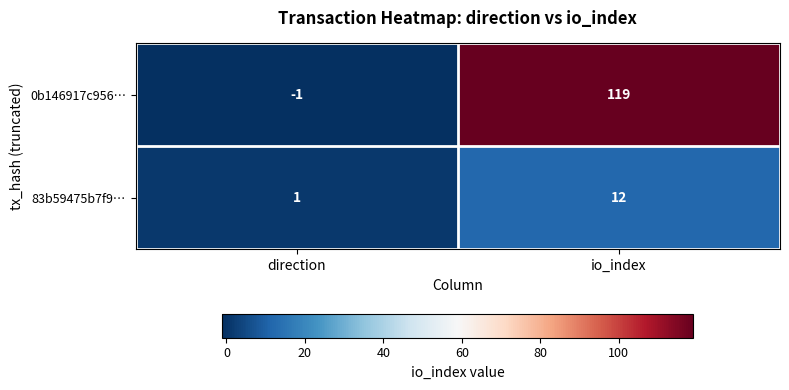

How many series are shown in this chart?

2